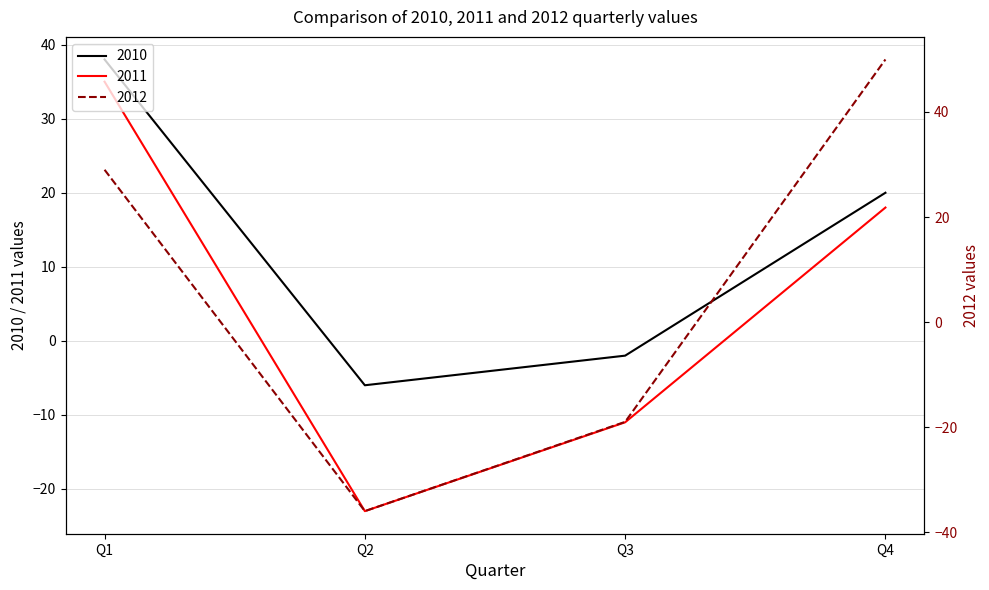

Reading left to right, transcribe all the data shown in this chart.

2010: Q1=38	Q2=-6	Q3=-2	Q4=20
2011: Q1=35	Q2=-23	Q3=-11	Q4=18
2012: Q1=29	Q2=-36	Q3=-19	Q4=50